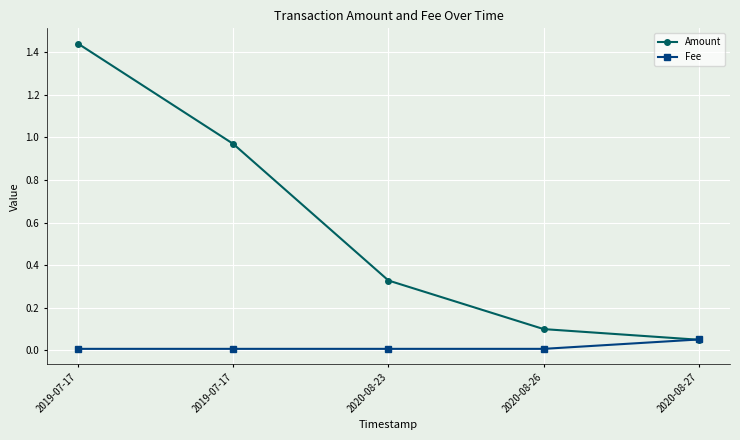

What is the sum of the Amount values at 2020-08-26 and 2019-07-17?

1.5